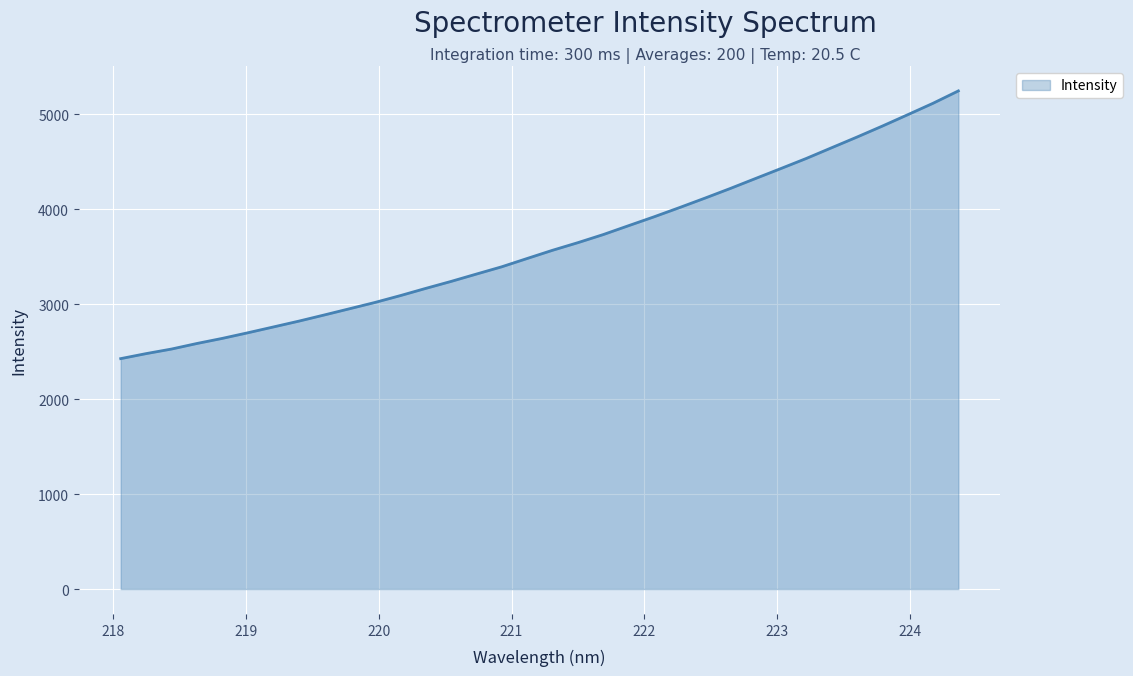

What is the minimum value shown in the chart?

2426.5